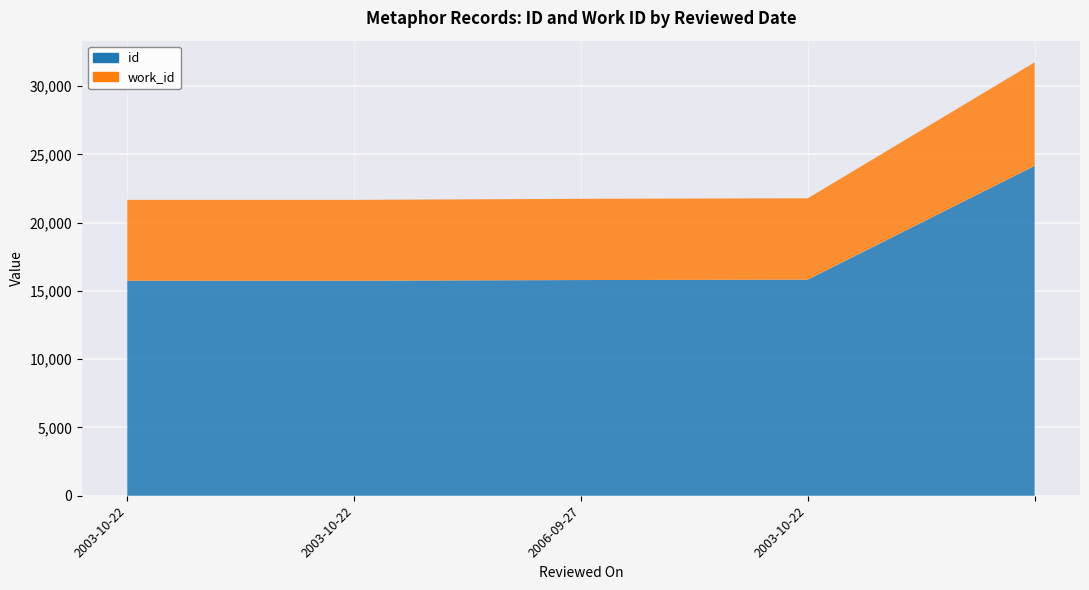

At how many categories does at least one series exceed 20267?

1